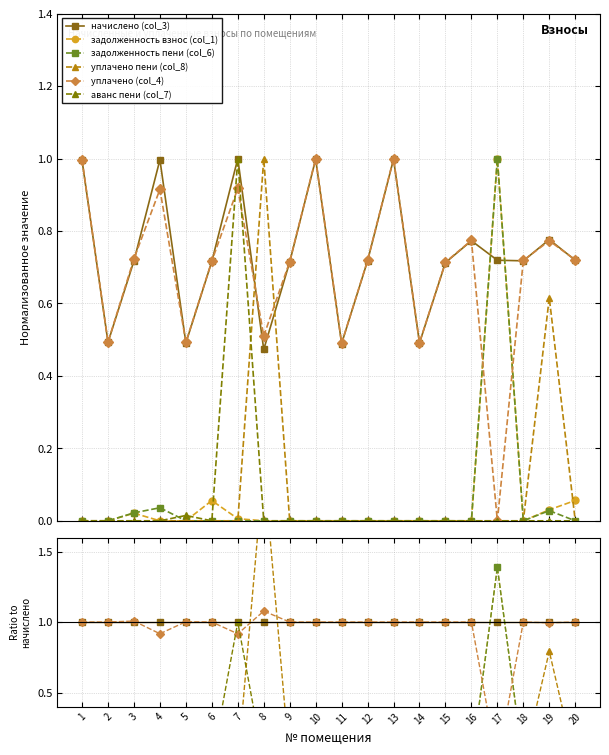

Which series has the largest total across all categories?

начислено (col_3)